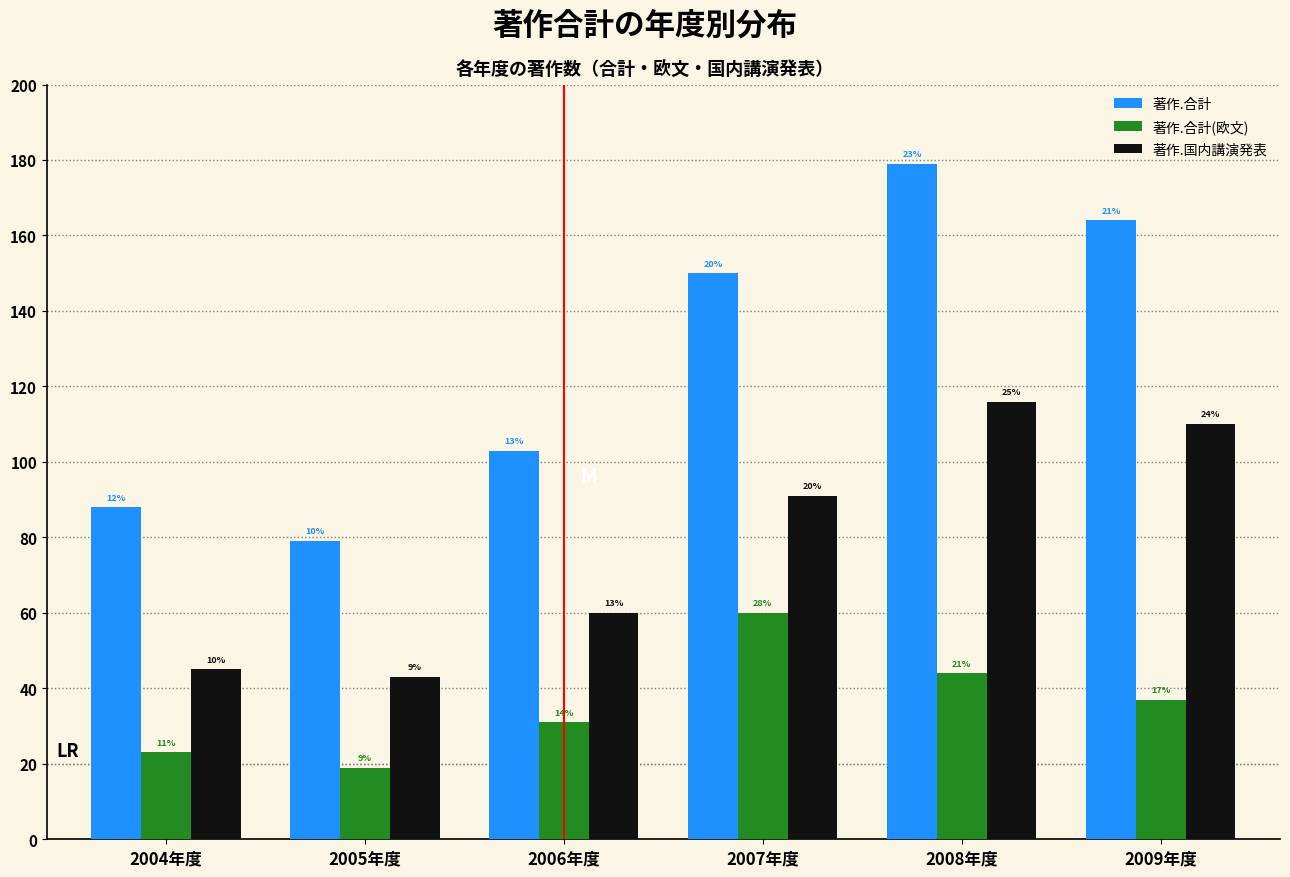

What are all the series names shown in the legend?

著作.合計, 著作.合計(欧文), 著作.国内講演発表